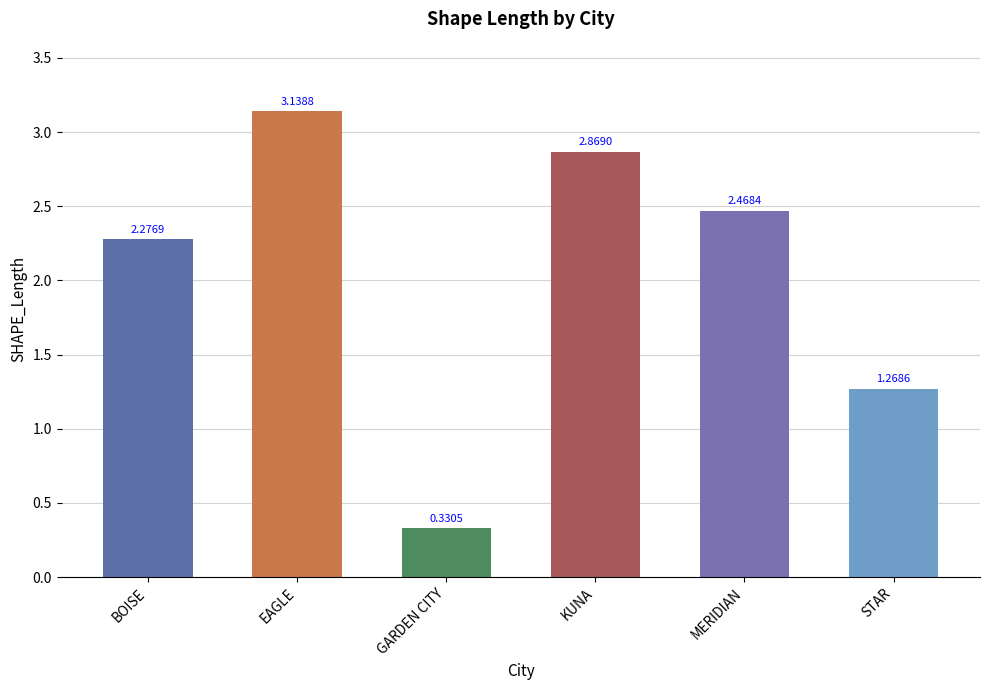

How many categories are shown in the chart?

6